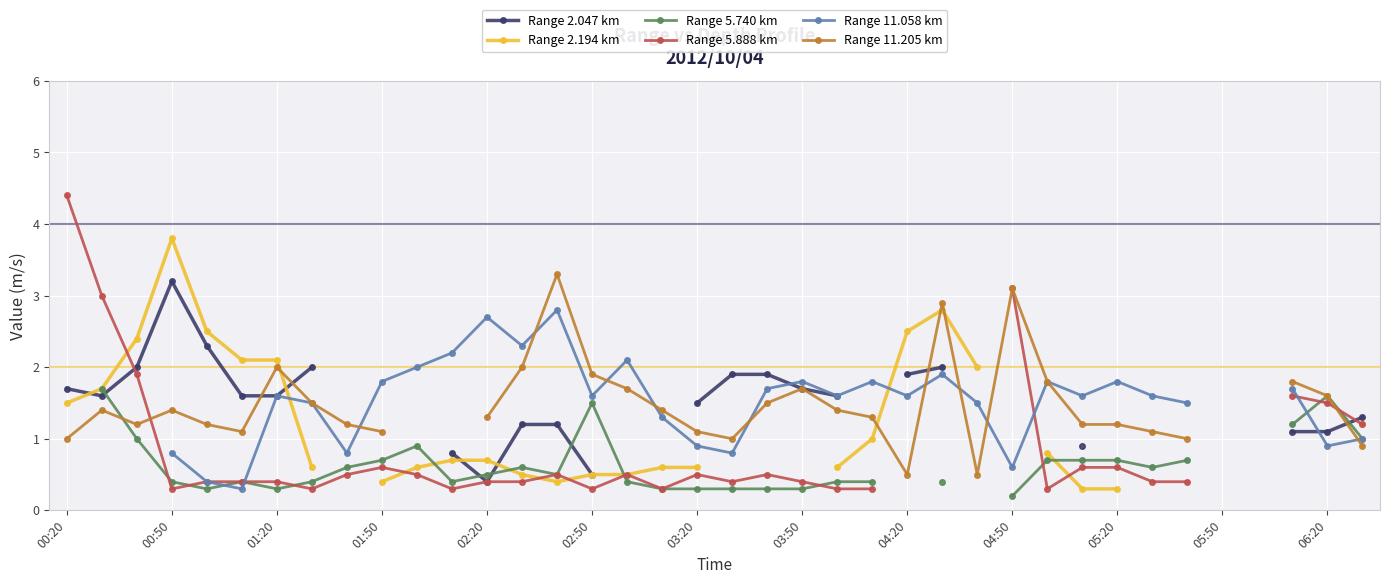

What is the value of the Range 2.194 km point at the 4th from the left?

3.8